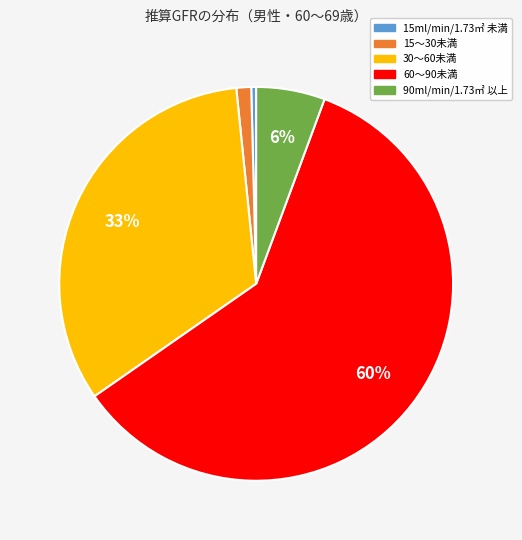

True or false: 30～60未満 accounts for 24% of the total.

False